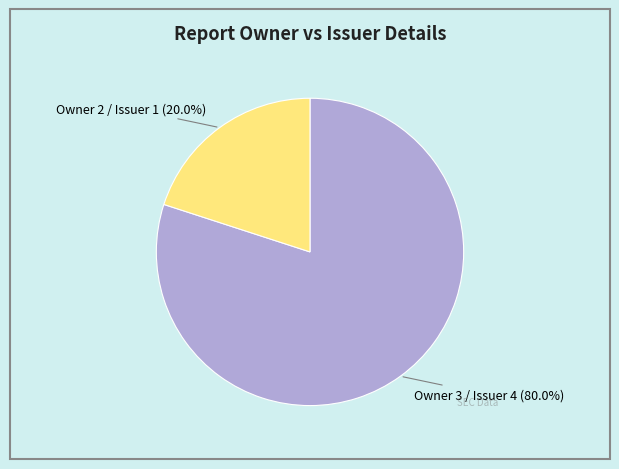

Is there any slice that represents more than half of the pie?

Yes